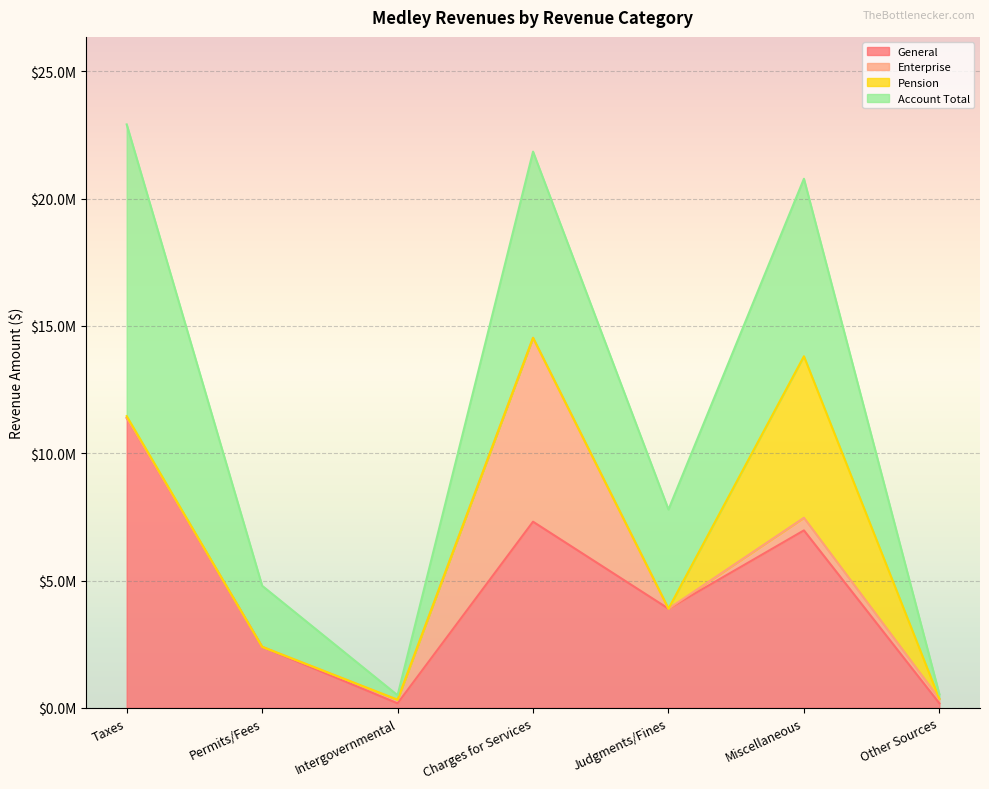

True or false: Enterprise and Account Total cross at least once.

False